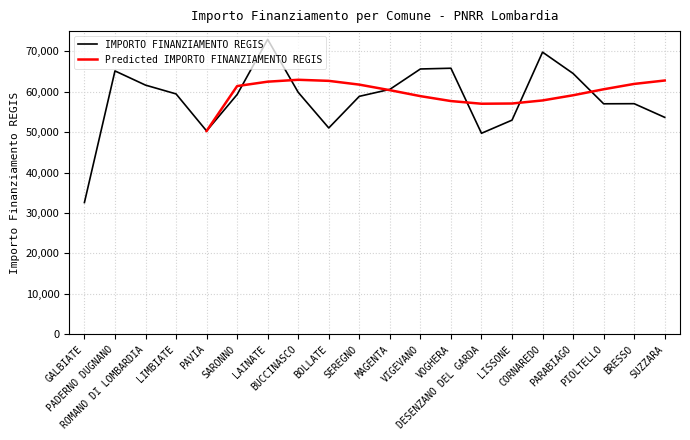

What is the lowest value of the IMPORTO FINANZIAMENTO REGIS series?

32589.0